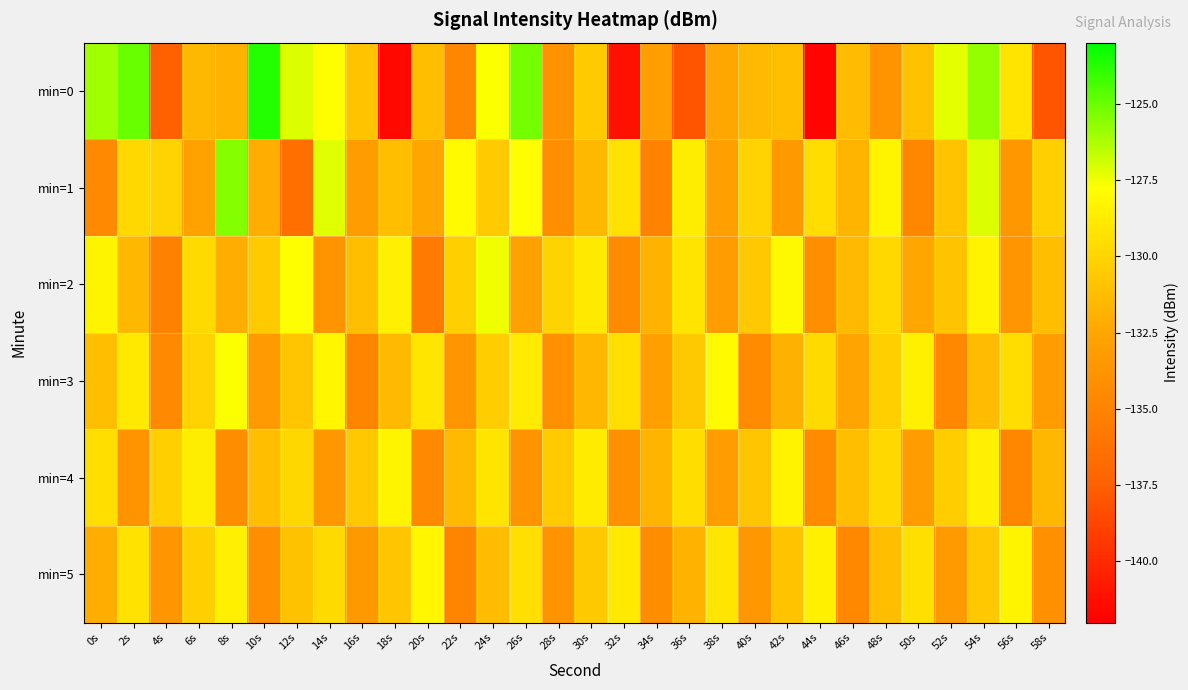

What is the total value across all series at 18s?

-791.9